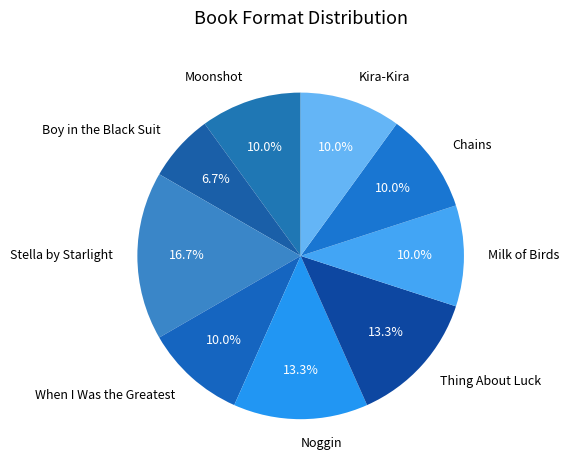

What is the smallest slice in the pie chart?

Boy in the Black Suit